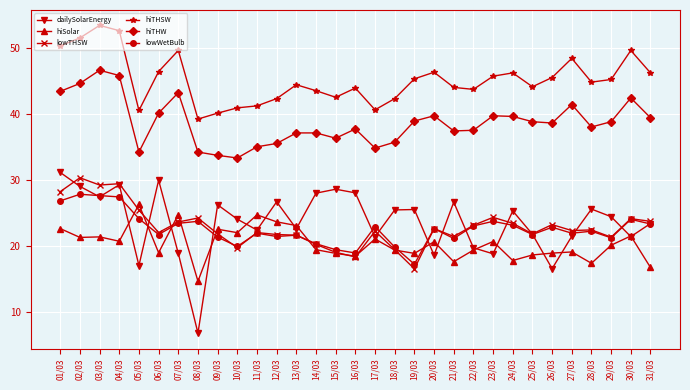

What are all the series names shown in the legend?

dailySolarEnergy, hiSolar, lowTHSW, hiTHSW, hiTHW, lowWetBulb